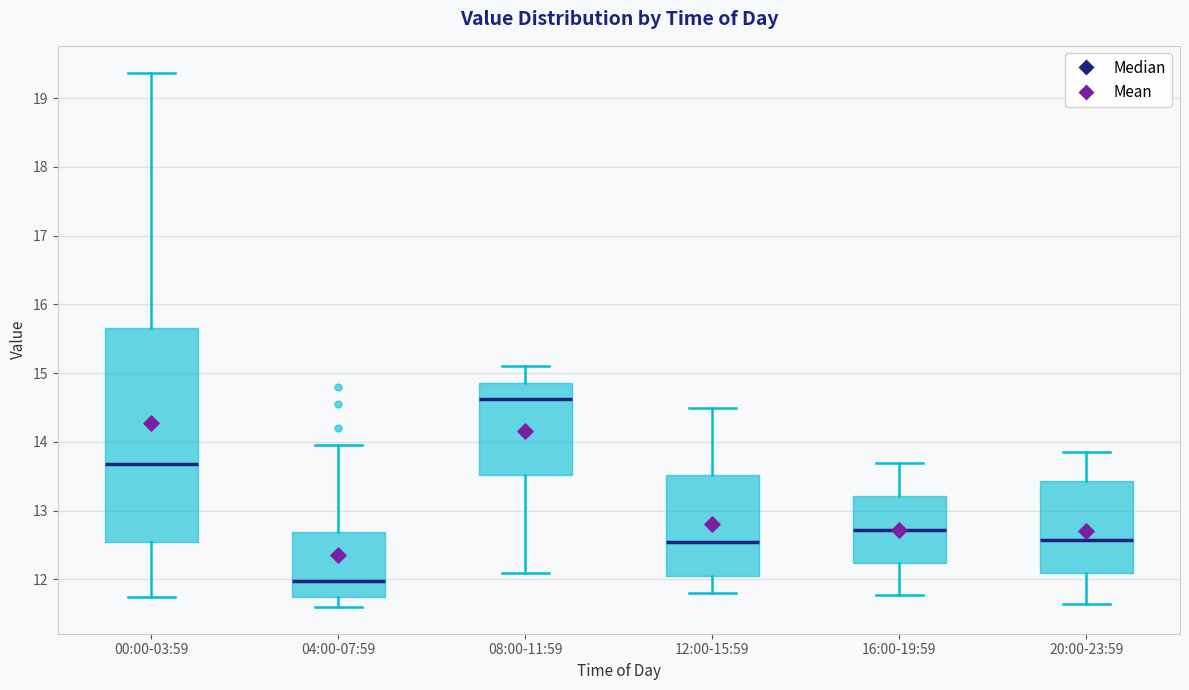

Reading left to right, transcribe this box plot: for each box, give where its median line is, the range the box spans, and where its two whiskers end, as read against the y-axis. The values are not printed on the chart, so give them approximately, as read against the axis.

00:00-03:59: median 13.7, box 12.6 to 15.7, whiskers 11.8 to 19.4
04:00-07:59: median 12.0, box 11.7 to 12.7, whiskers 11.6 to 14.0
08:00-11:59: median 14.6, box 13.5 to 14.9, whiskers 12.1 to 15.1
12:00-15:59: median 12.6, box 12.0 to 13.5, whiskers 11.8 to 14.5
16:00-19:59: median 12.7, box 12.2 to 13.2, whiskers 11.8 to 13.7
20:00-23:59: median 12.6, box 12.1 to 13.4, whiskers 11.7 to 13.9